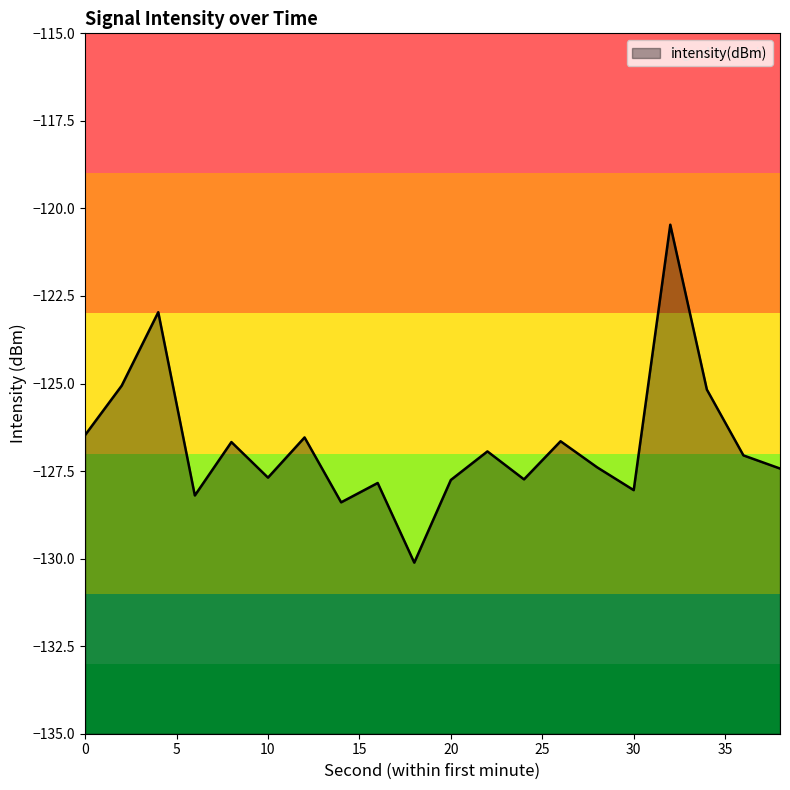

What is the greatest value displayed?

-120.5